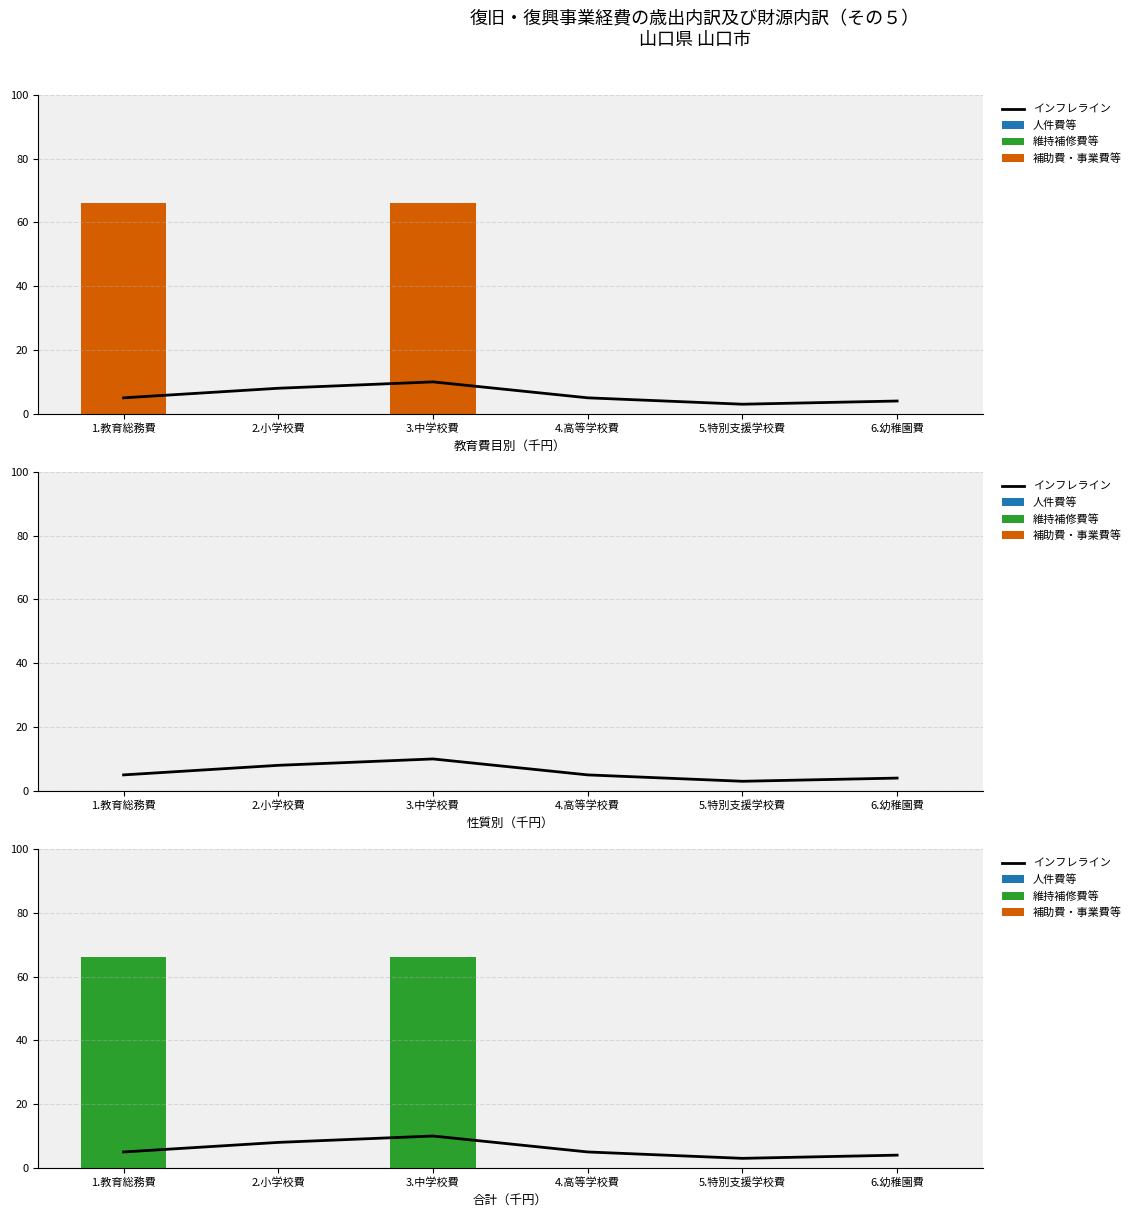

What is the sum of the インフレライン values at 5.特別支援学校費 and 1.教育総務費?

8